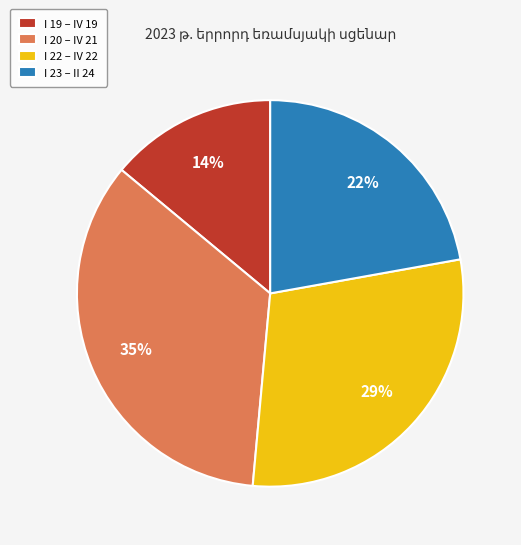

How many segments does this pie chart have?

4